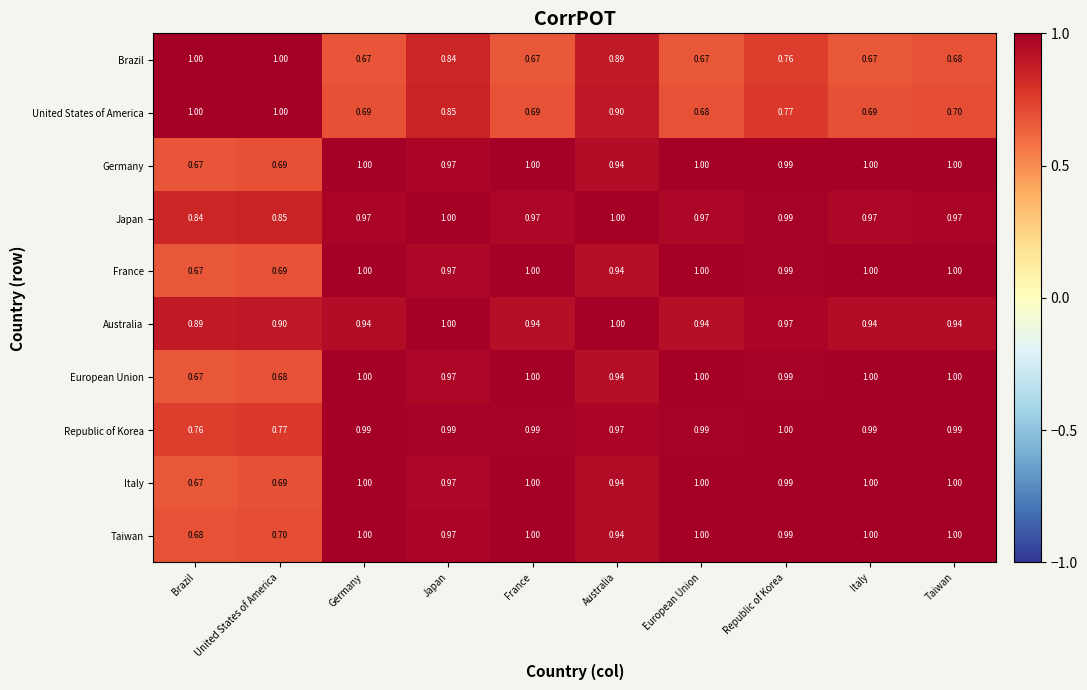

What is the total value across all series at Japan?

9.5